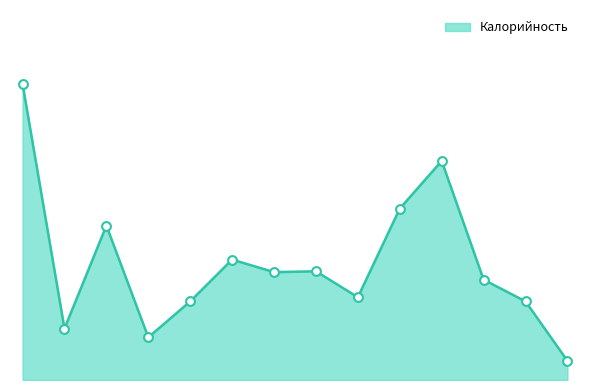

Does the chart have visible grid lines?

No